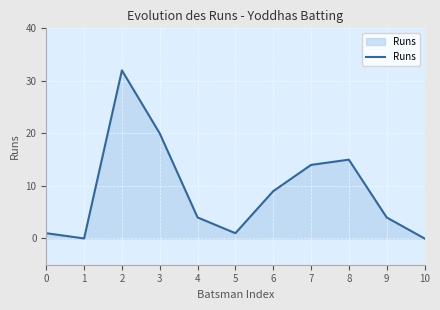

Does the chart display data point markers on the line(s)?

No